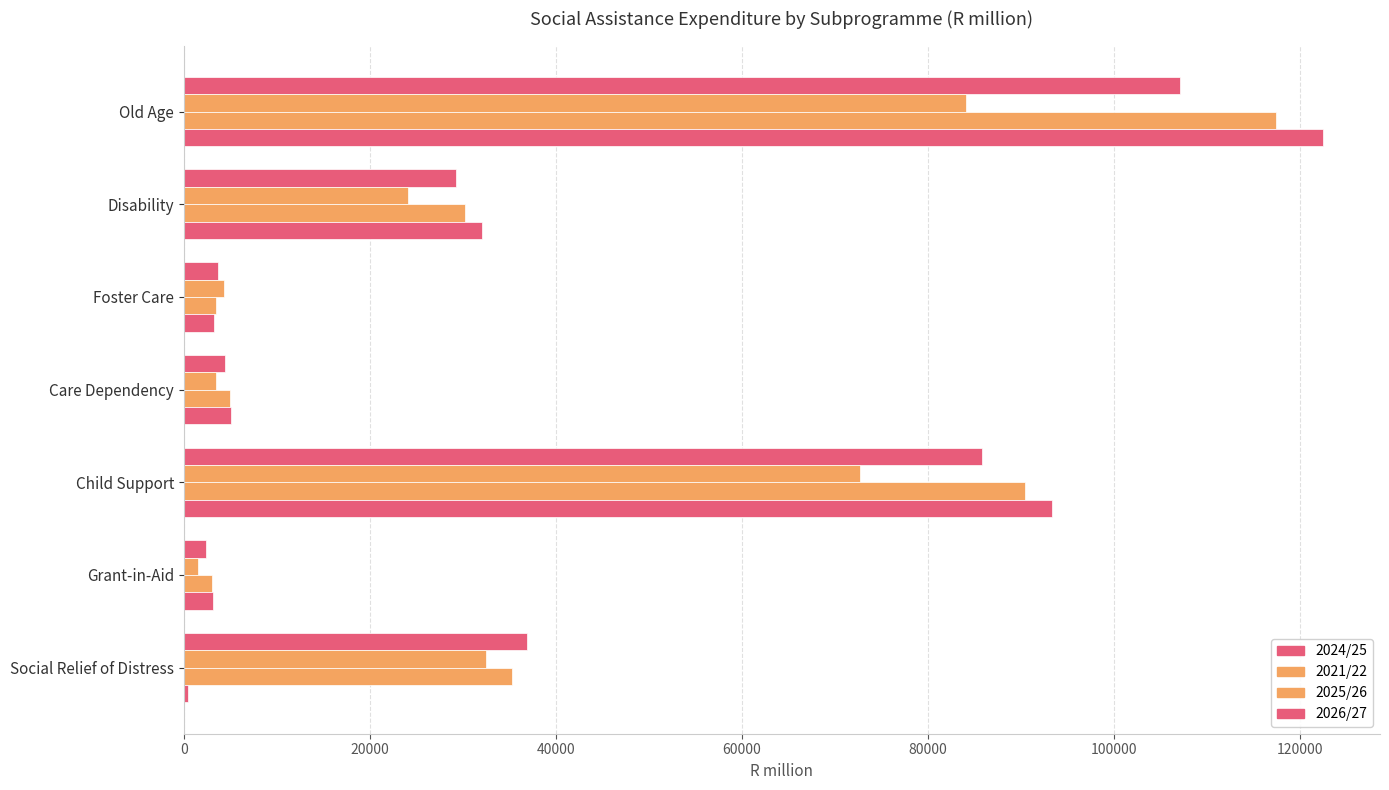

What is the difference between the maximum and minimum values in the 2026/27 series?

121980.7